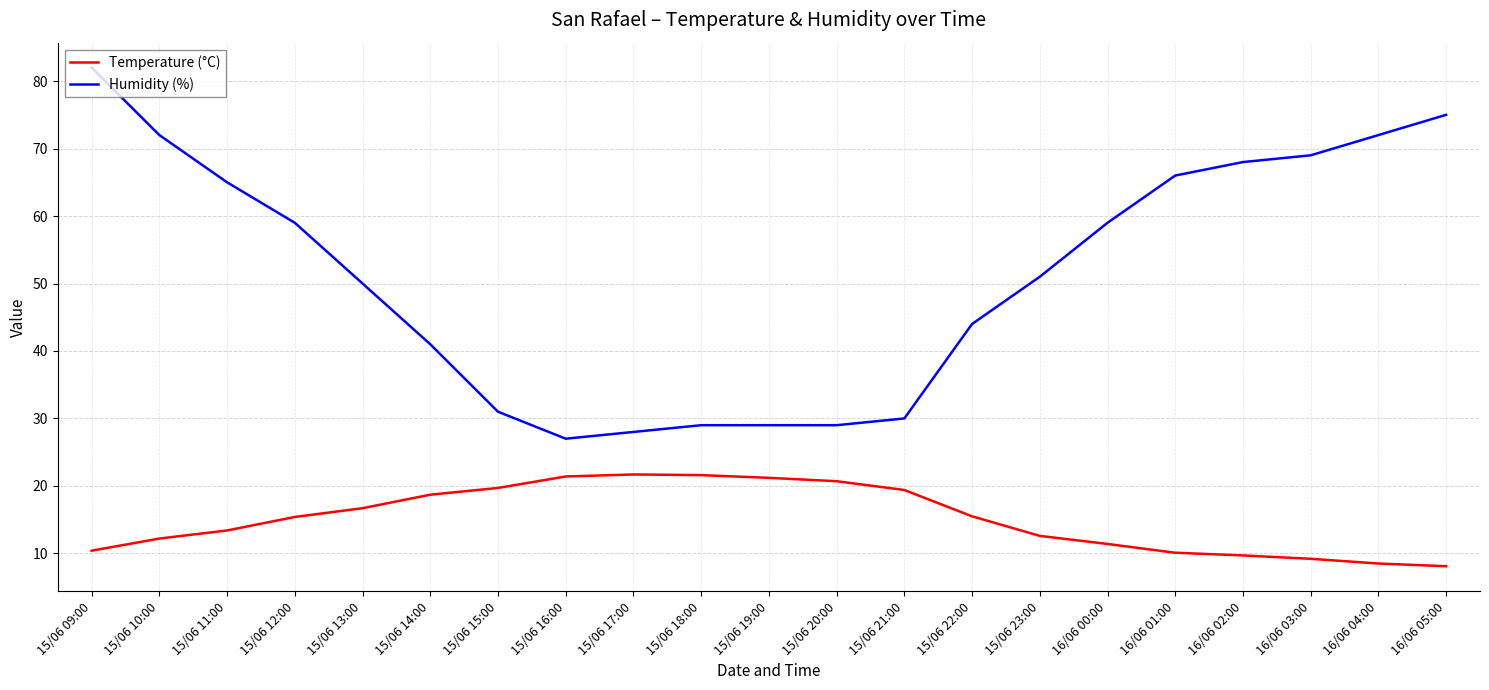

What is the difference between the Humidity (%) values at 15/06 23:00 and 15/06 15:00?

20.0